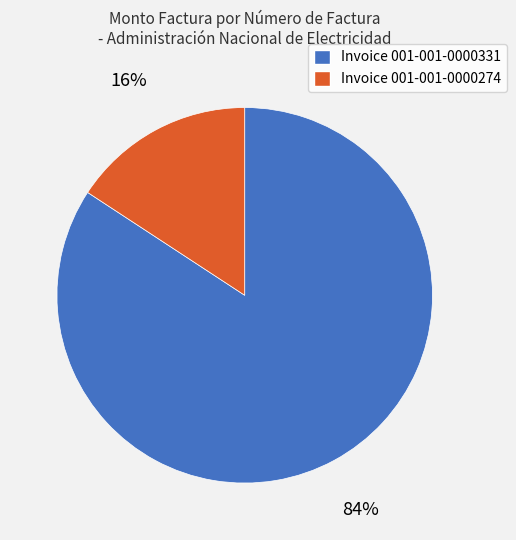

Does any single category account for the majority?

Yes